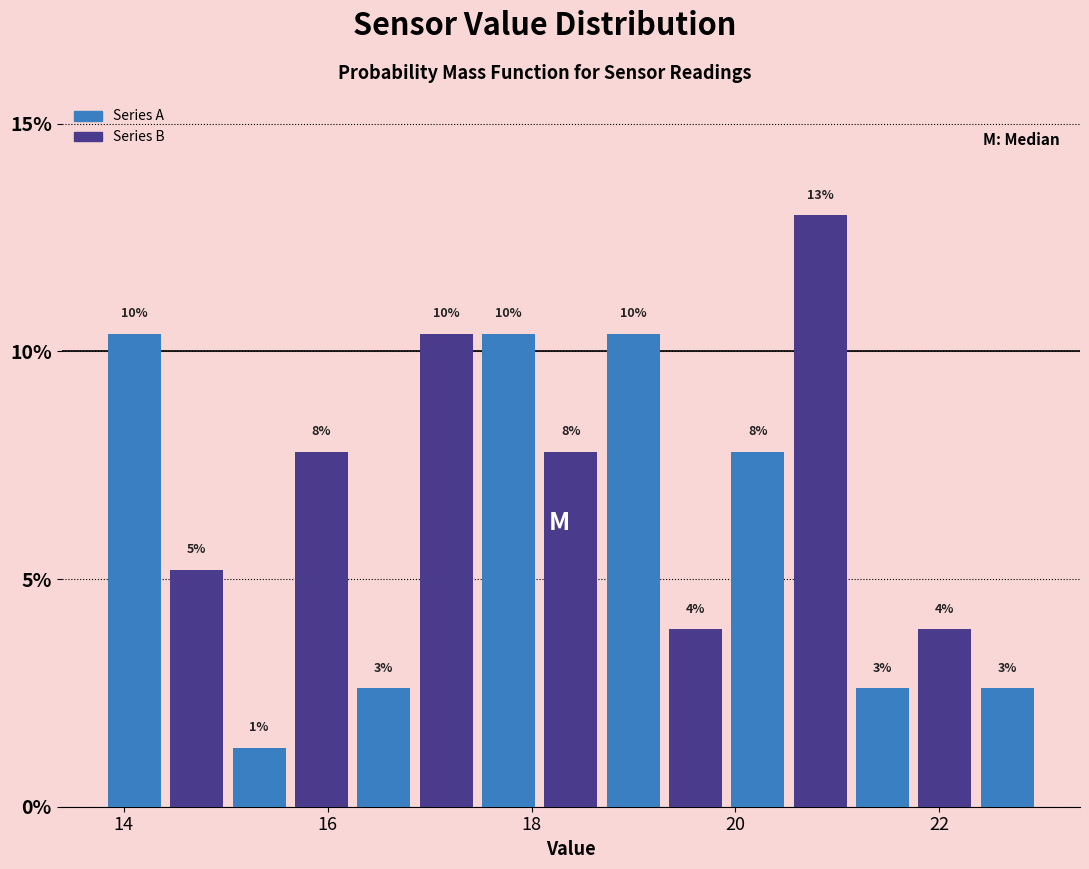

Read against the x-axis, roughly where is the centre of the tallest bar?

20.8